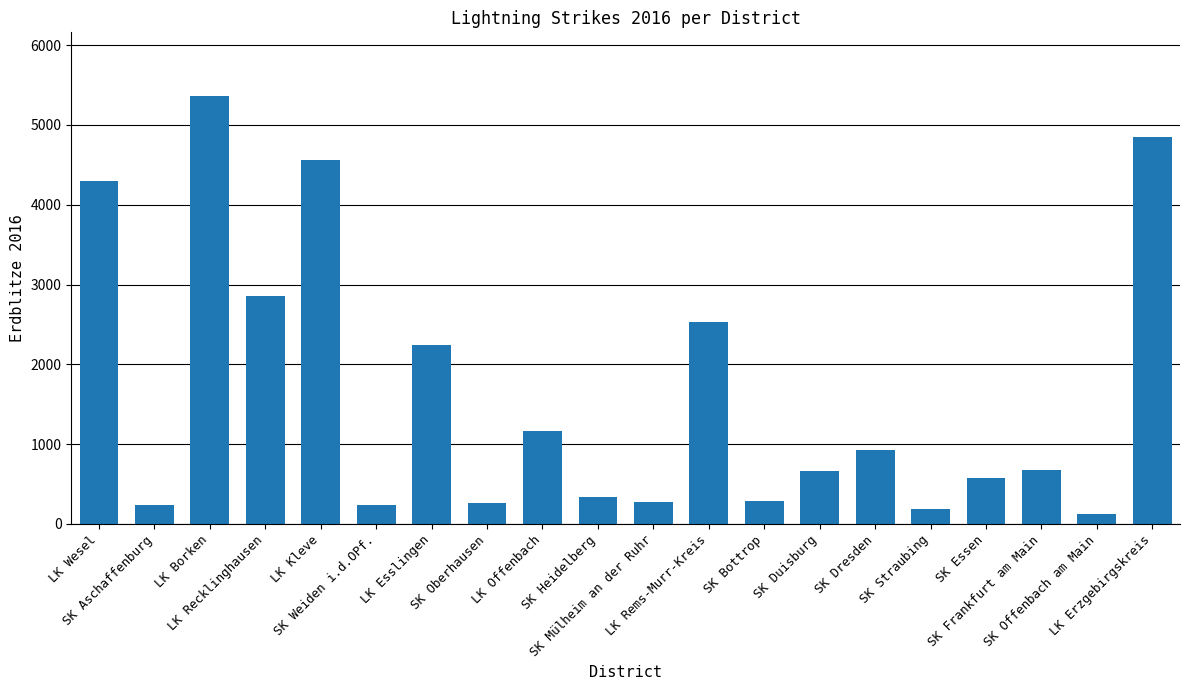

What is the value of the 20th bar from the left?

4854